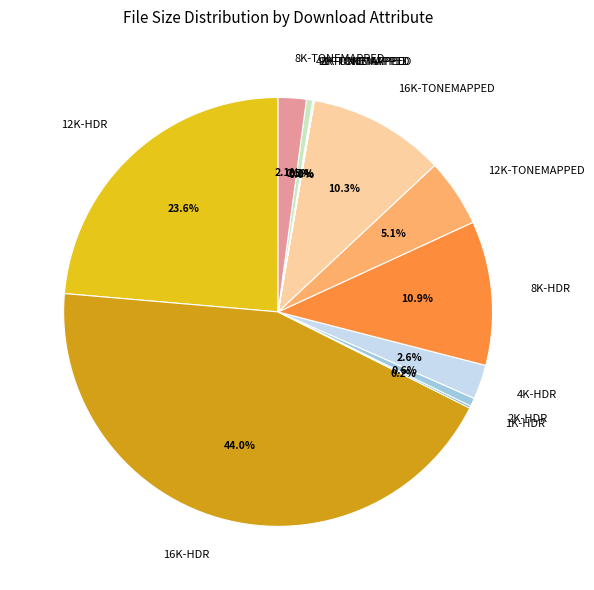

Approximately how many times larger is the value at 12K-HDR compared to 8K-TONEMAPPED?

11.2